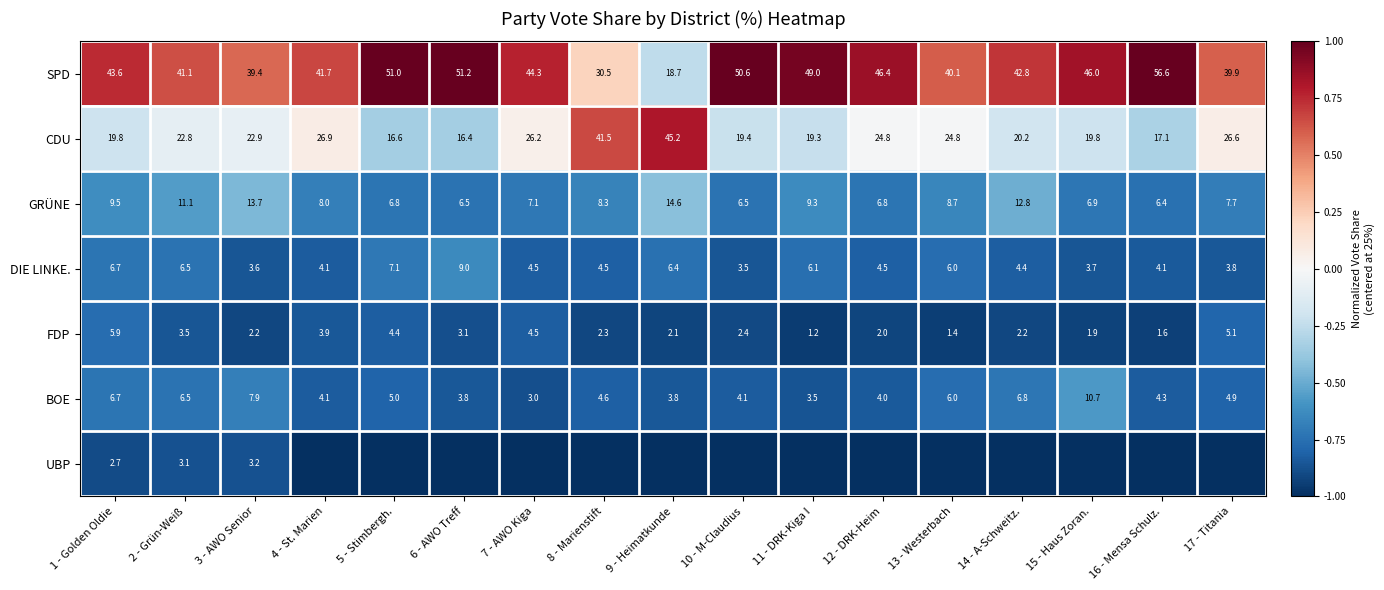

At which label is GRÜNE closest to 10?

1 - Golden Oldie